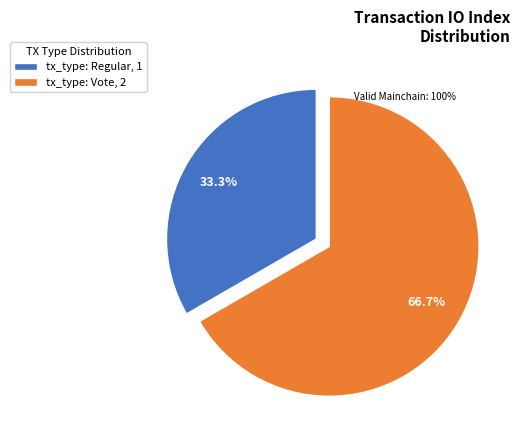

How many slices are in this pie chart?

2